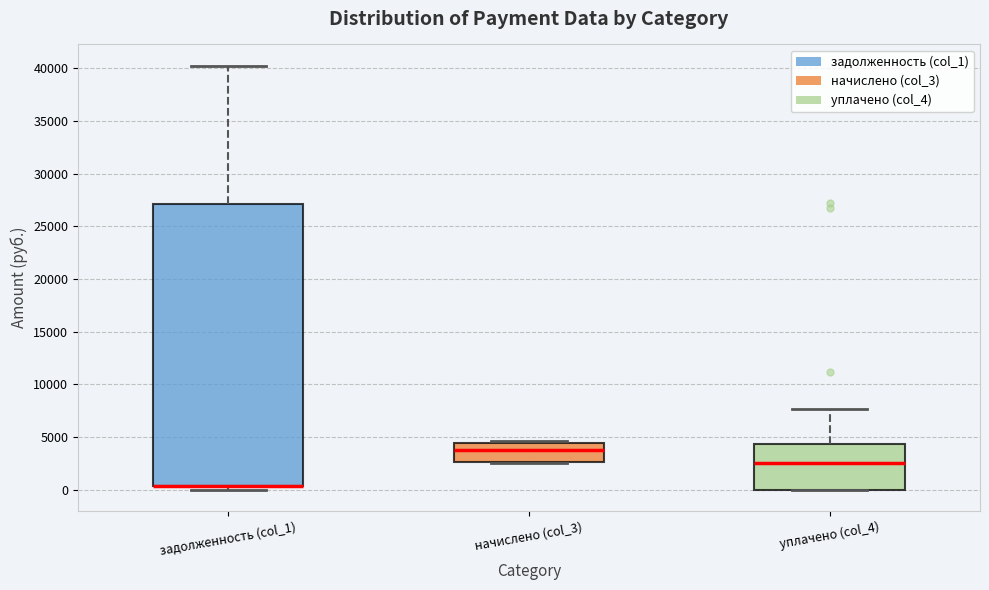

Reading left to right, transcribe this box plot: for each box, give where its median line is, the range the box spans, and where its two whiskers end, as read against the y-axis. The values are not printed on the chart, so give them approximately, as read against the axis.

задолженность (col_1): median 500 (drawn on the box's lower edge), box 500 to 27000, whiskers 0 to 40500
начислено (col_3): median 4000, box 2500 to 4500, whiskers 2500 to 4500 (just above the box's upper edge)
уплачено (col_4): median 2500, box 0 to 4500, whiskers 0 to 7500